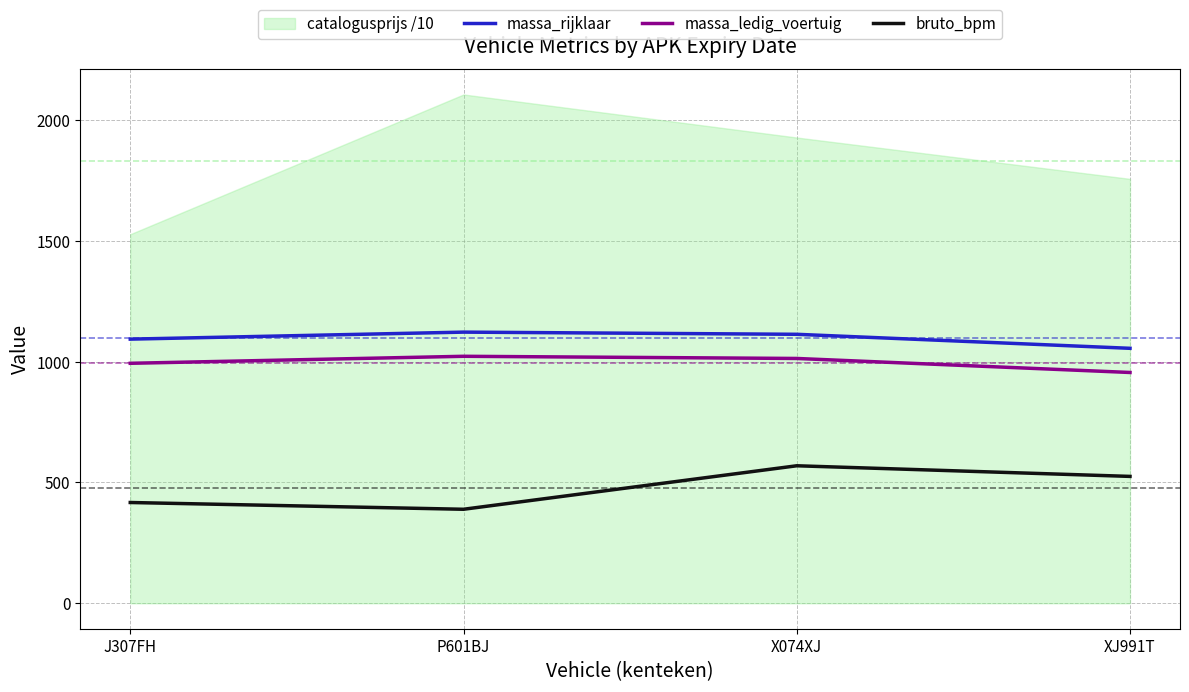

At which category does the chart reach its minimum across all series?

P601BJ